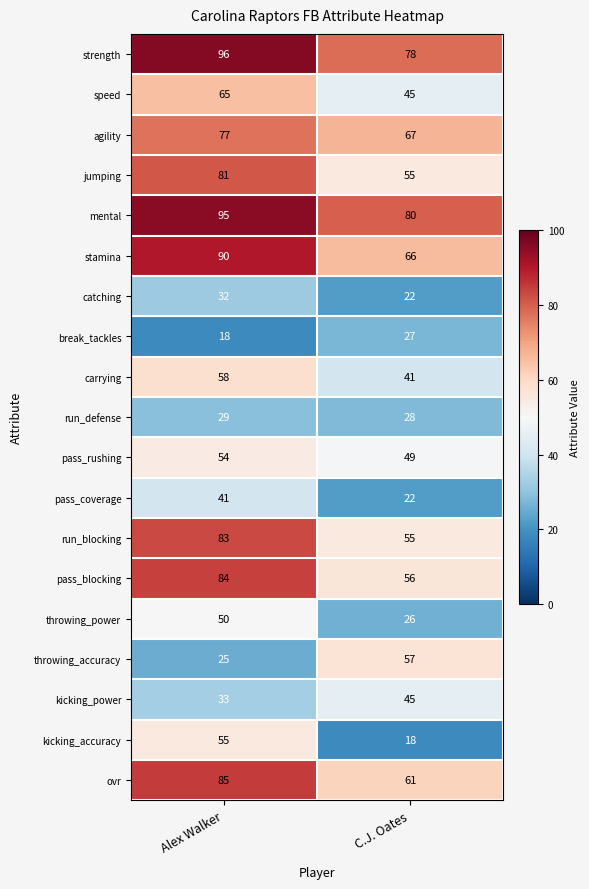

Is it true that pass_coverage equals 8 at C.J. Oates?

False